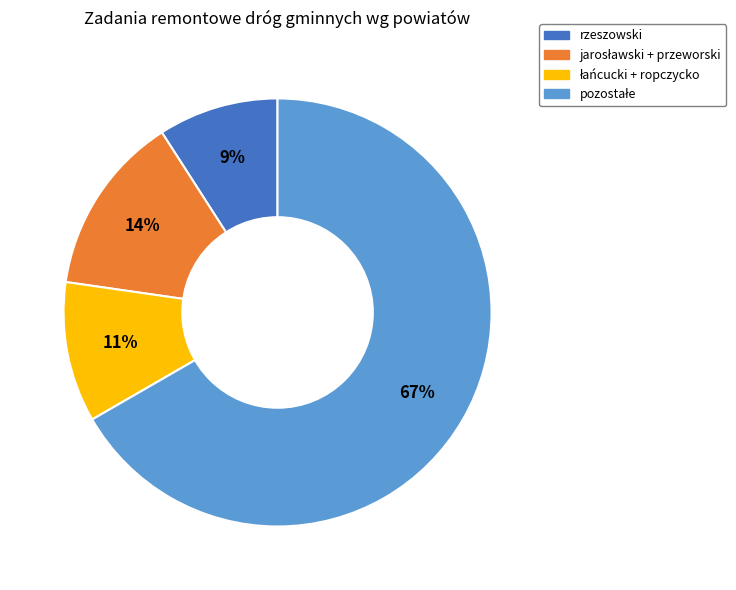

Is there any slice that represents more than half of the pie?

Yes